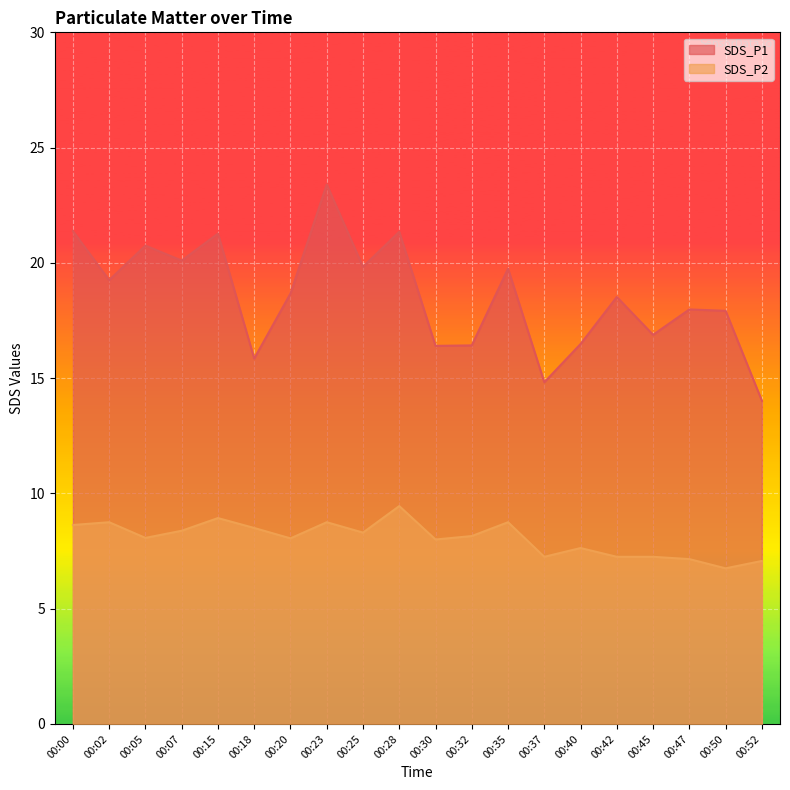

What is the sum of the SDS_P1 values at 00:42 and 00:15?

39.8